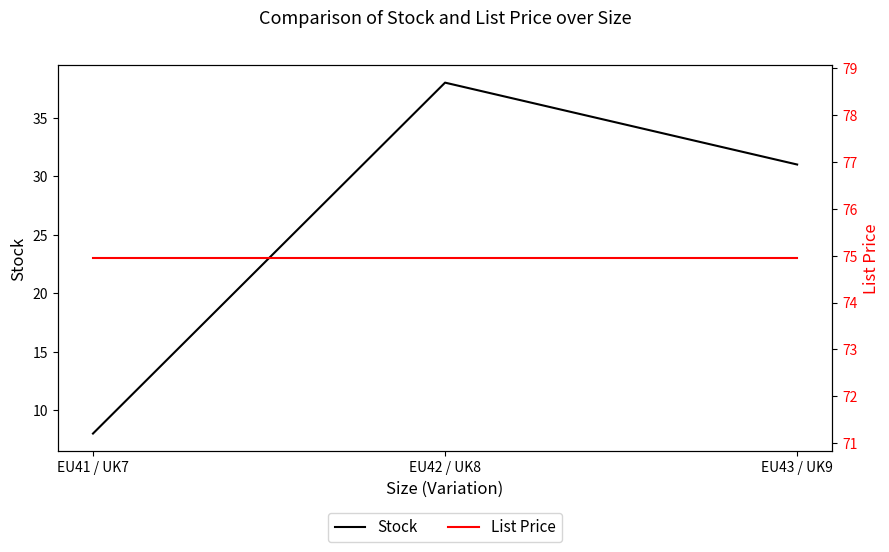

What is the highest value of the List Price series?

75.0